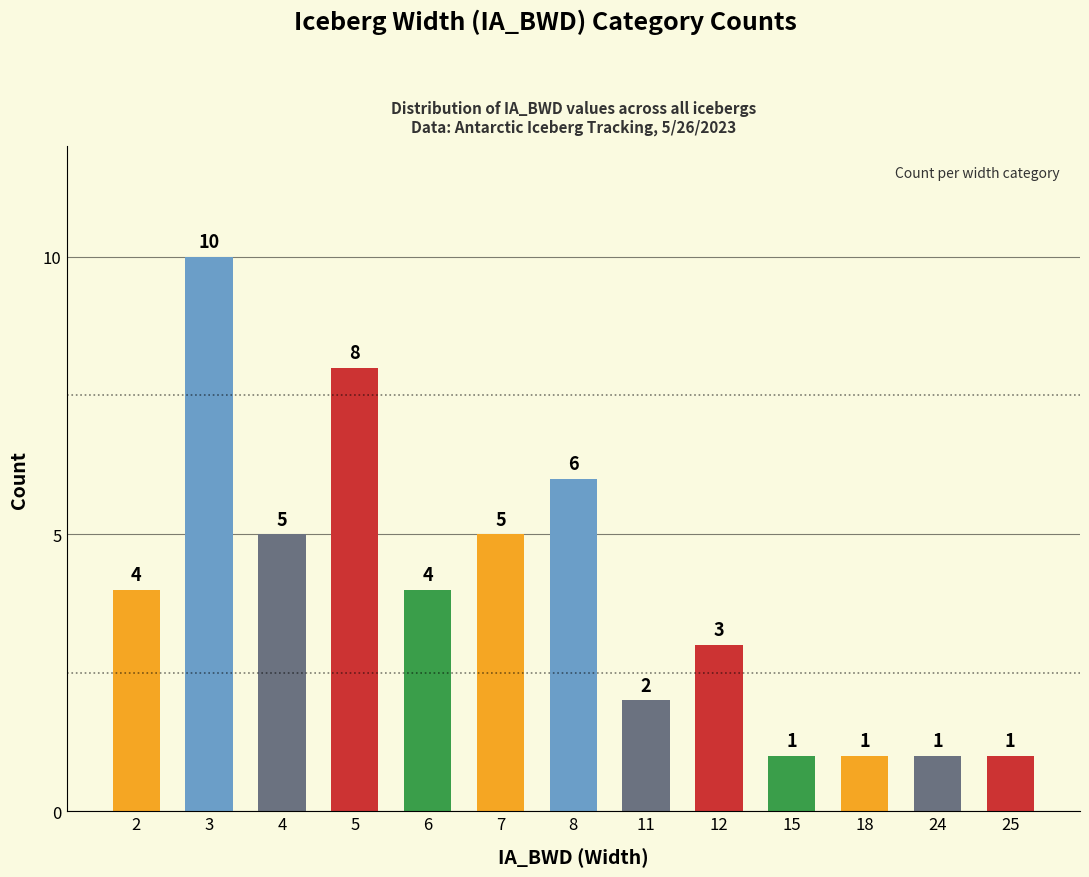

The chart shows a value of 5 at 4. True or false?

True